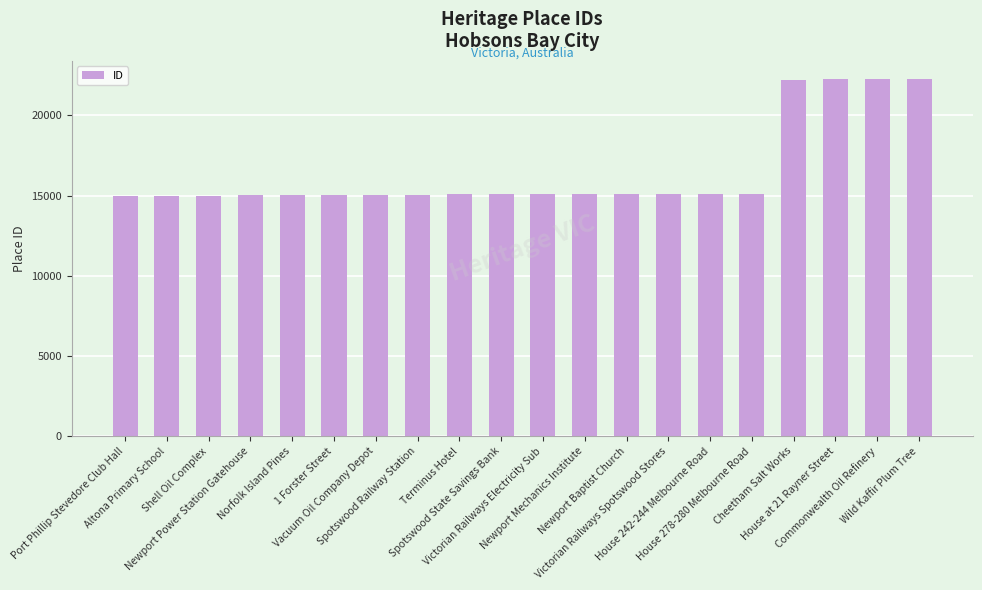

What is the greatest value displayed?

22290